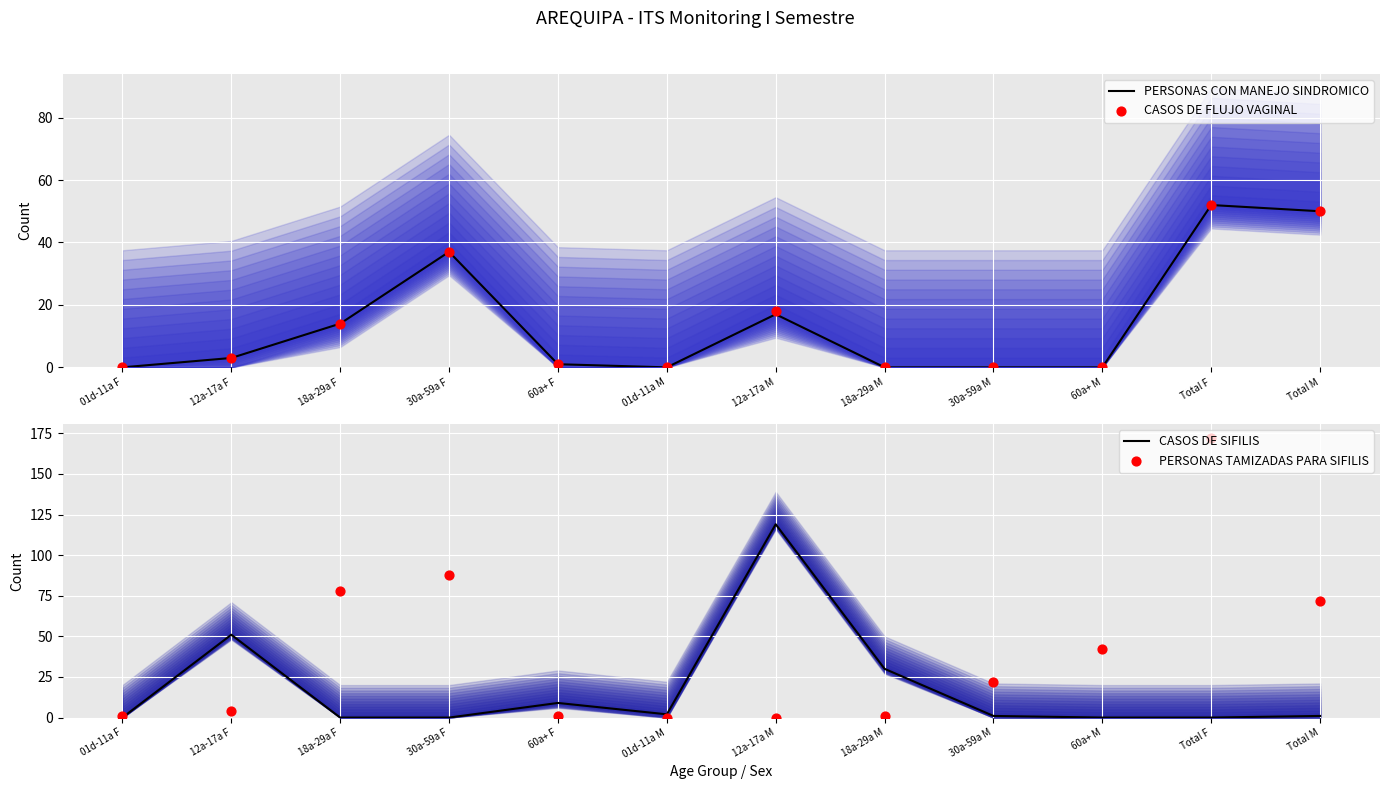

Which series contains the highest Y value?

PERSONAS TAMIZADAS PARA SIFILIS